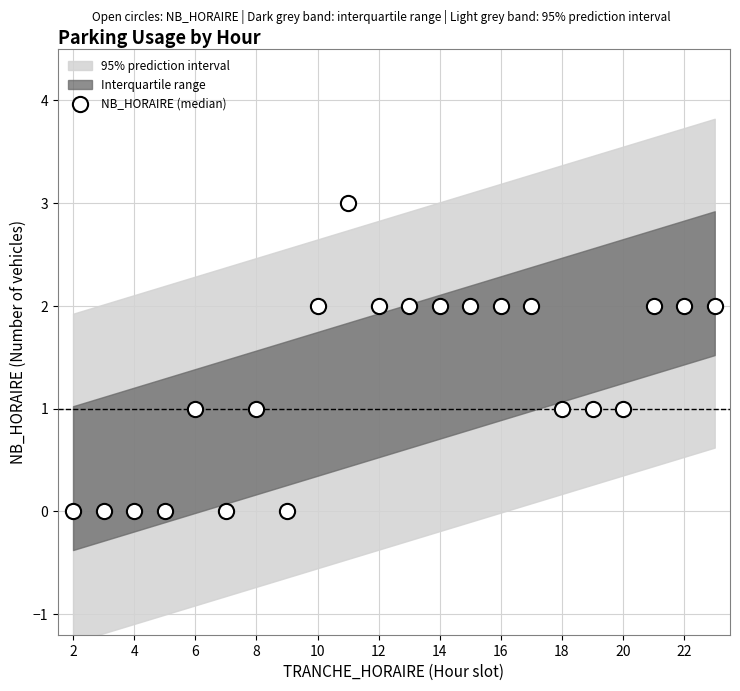

What is the range of X values (max minus min)?

21